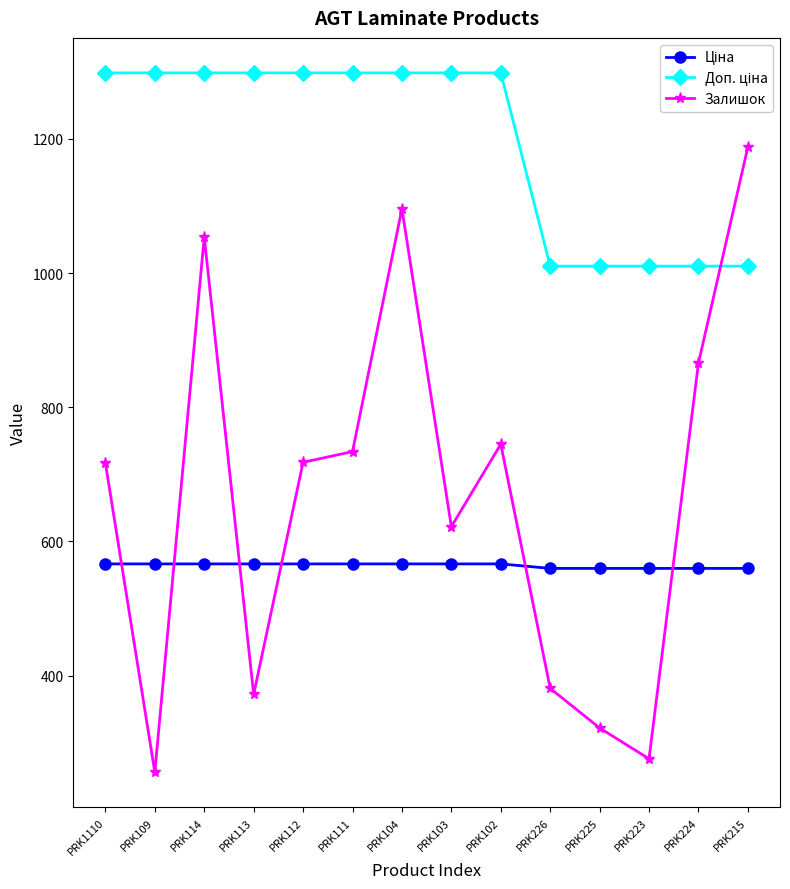

Where is the first local maximum for Залишок?

PRK114